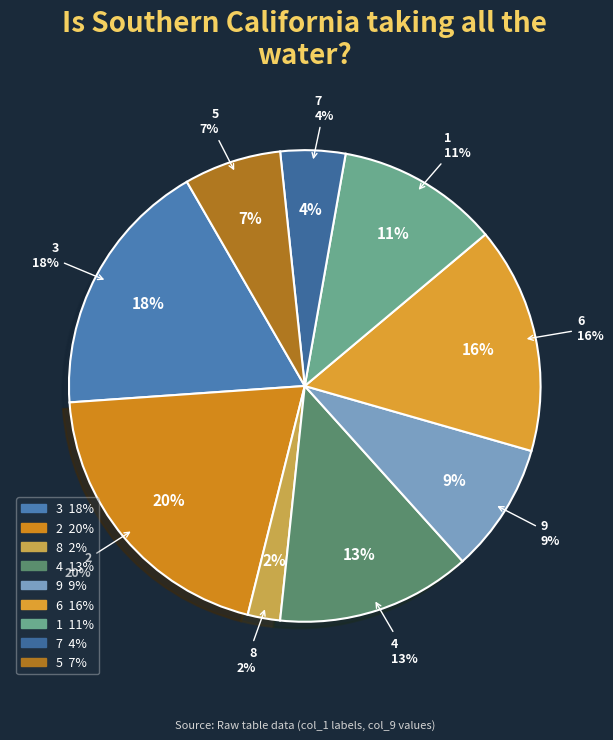

Which has a higher value, 2 or 3?

2